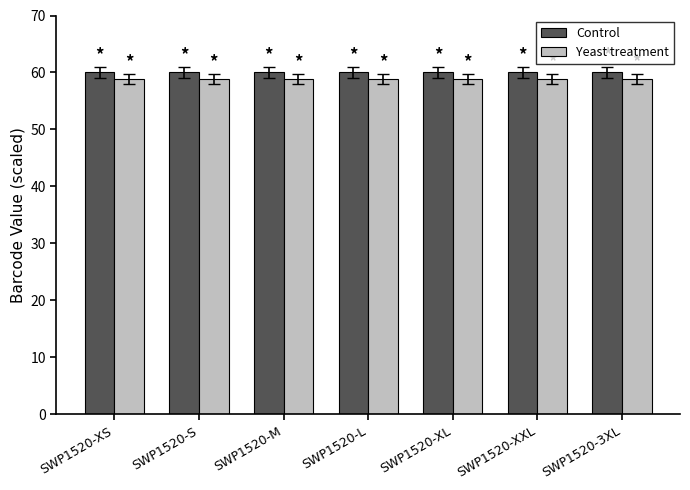

What is the sum of the Control values at SWP1520-L and SWP1520-XS?

120.0